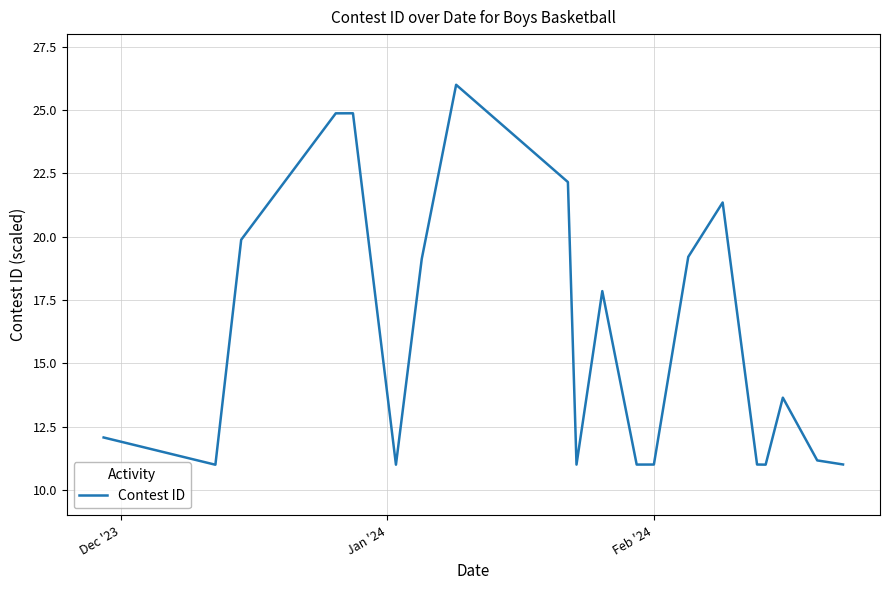

What is the difference between the maximum and minimum values?

15.0